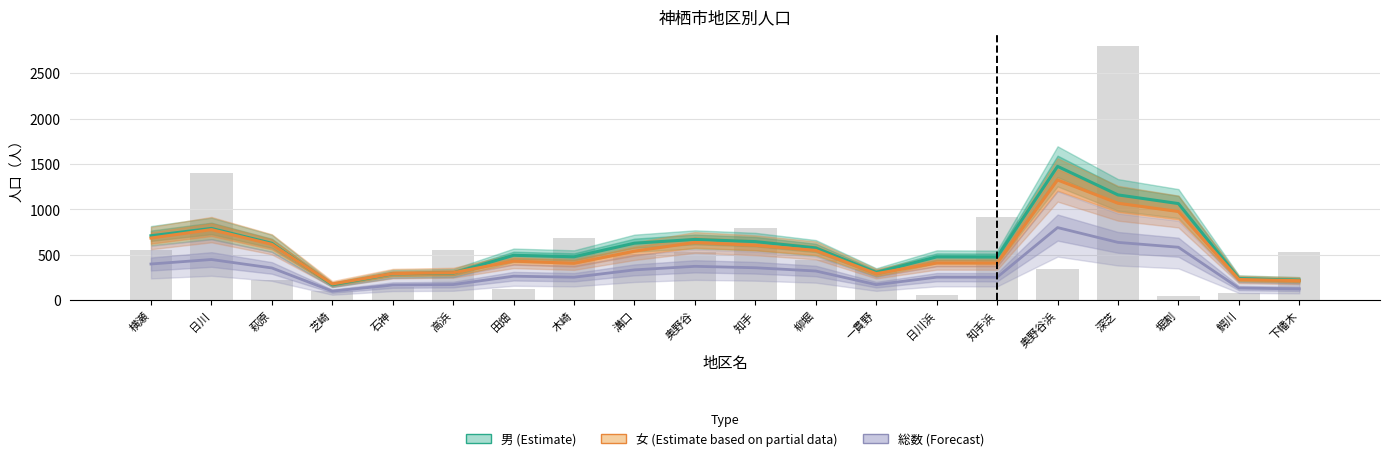

What are all the series names shown in the legend?

男 (Estimate), 女 (Estimate based on partial data), 総数 (Forecast)